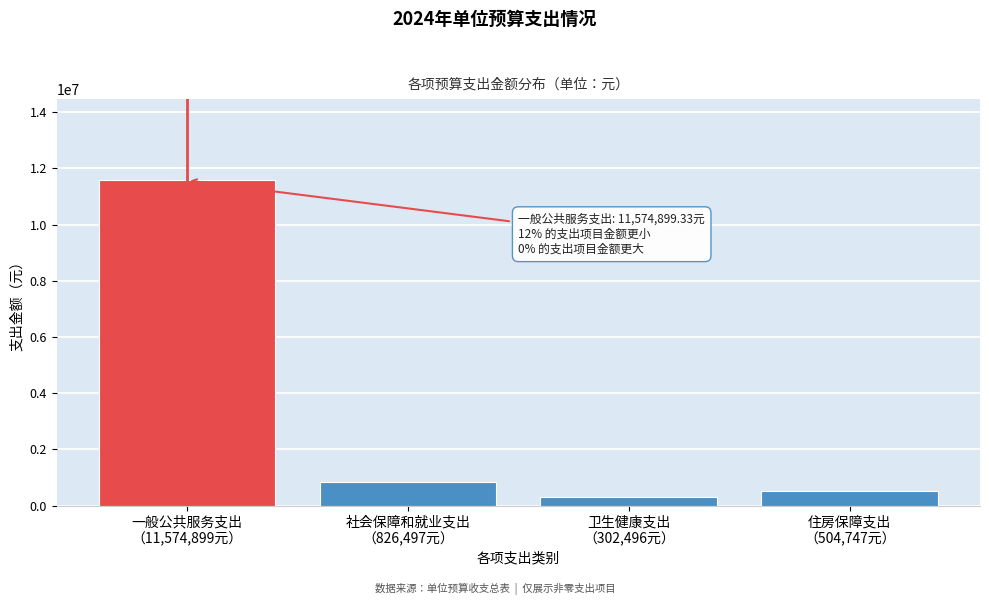

What is the difference between the second highest and minimum values?

524001.7